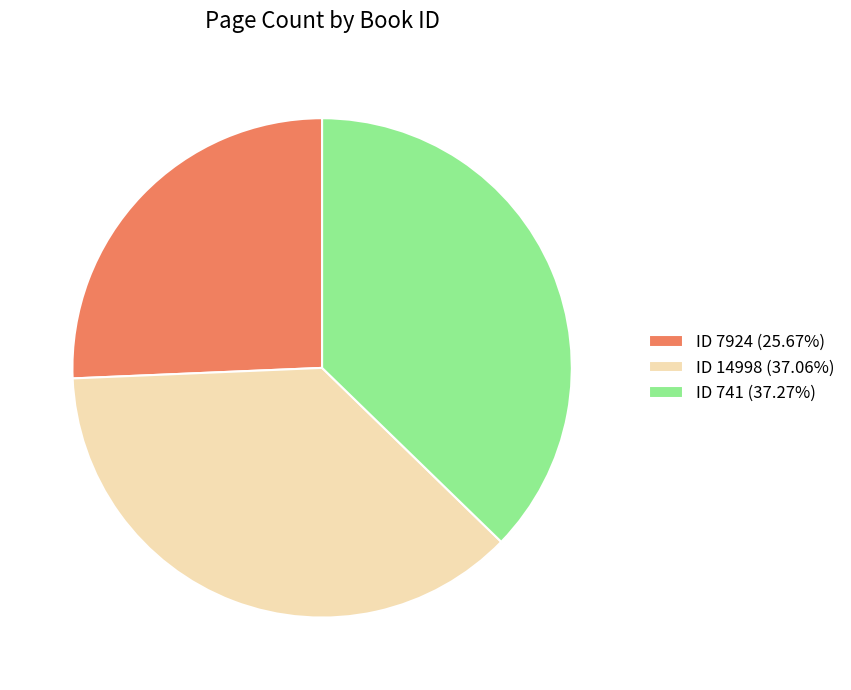

Is there any slice that represents more than half of the pie?

No